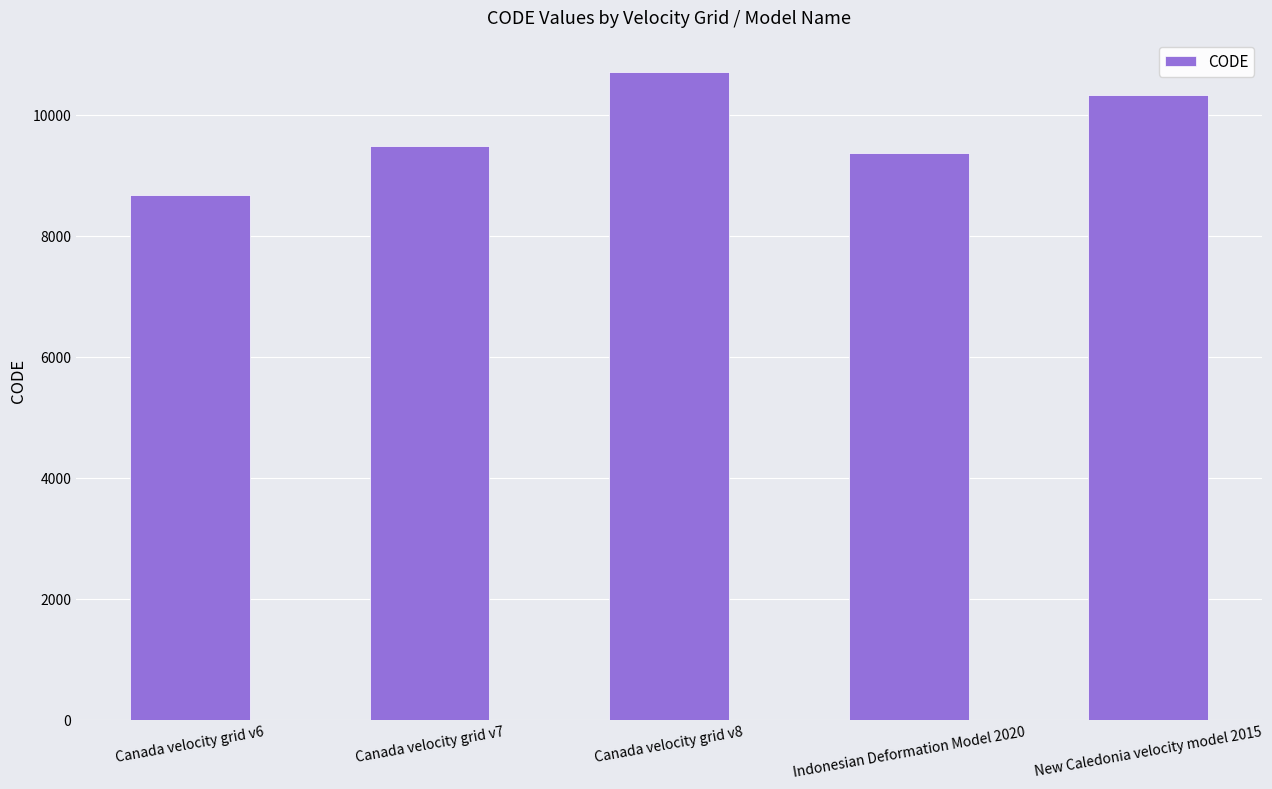

Between Canada velocity grid v7 and New Caledonia velocity model 2015, which is larger?

New Caledonia velocity model 2015